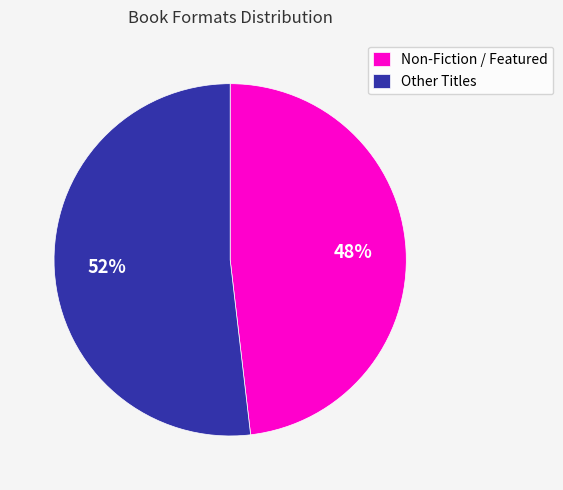

What is the largest slice in the pie chart?

Other Titles